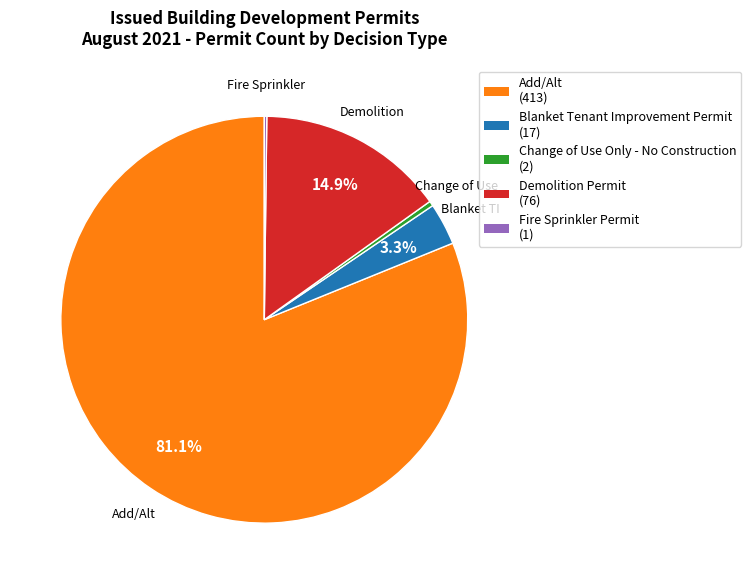

Which has a higher value, Add/Alt or Change of Use Only - No Construction?

Add/Alt